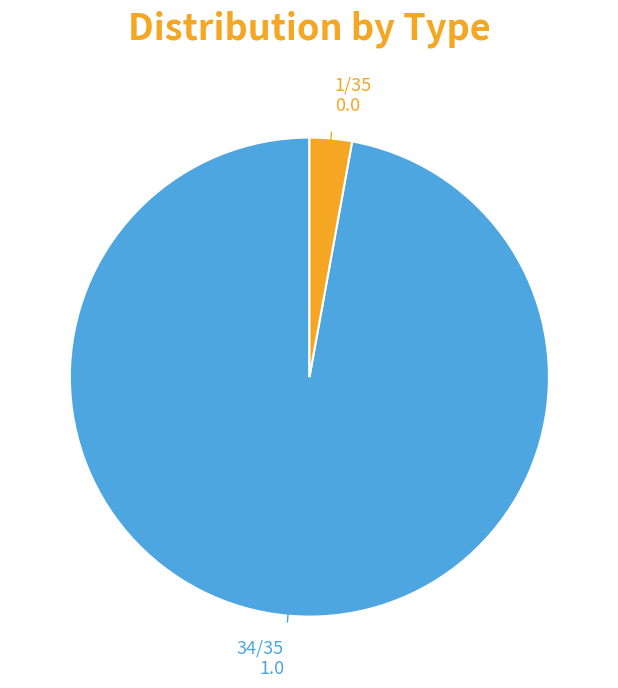

True or false: 1/35 0.0 accounts for 9% of the total.

False